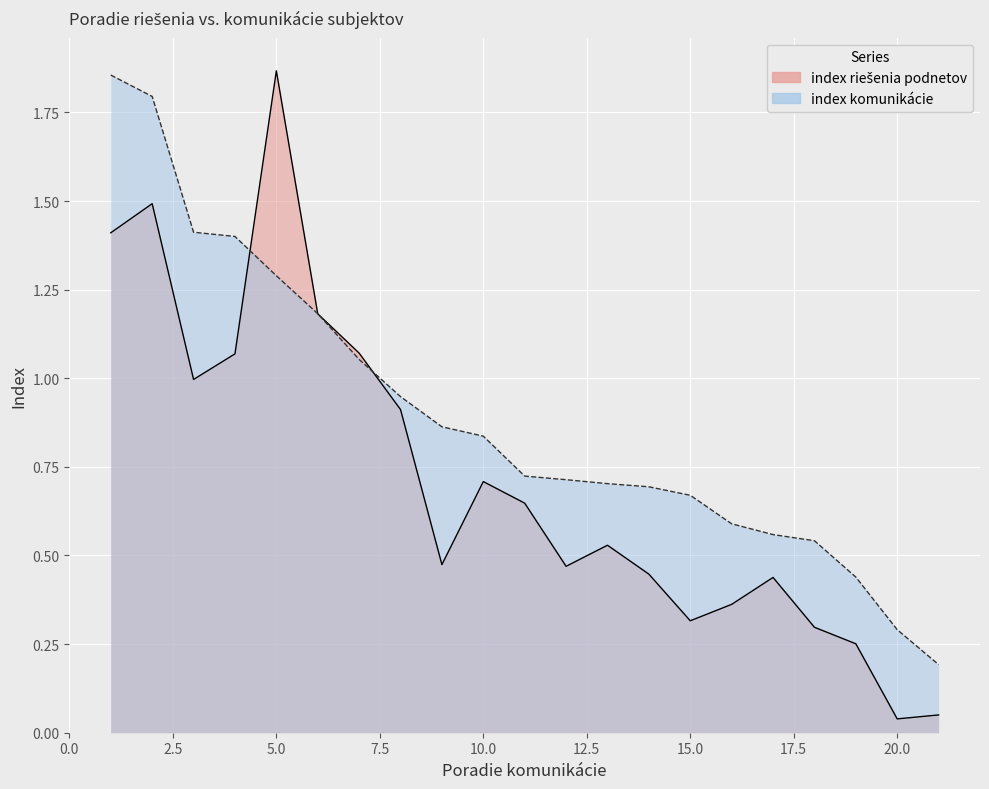

The chart shows a value of 1.9 at Senec. True or false?

True